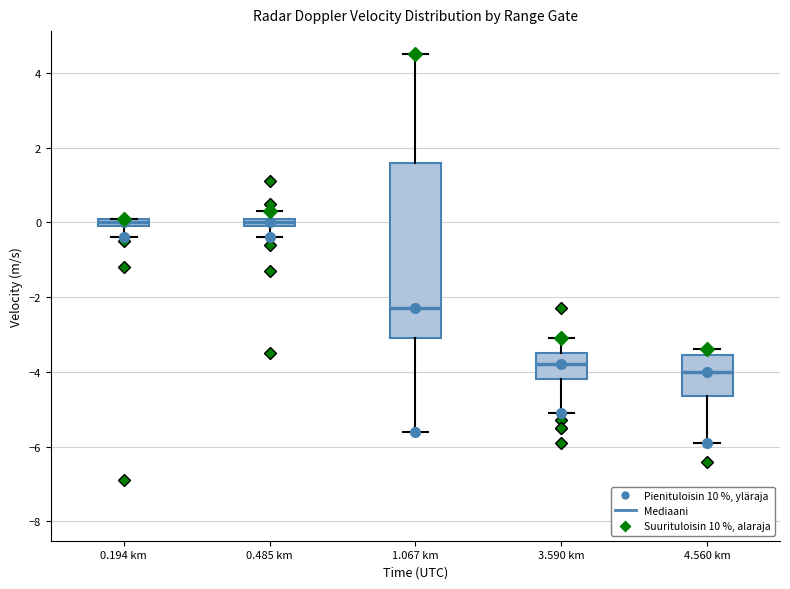

Where does the lower whisker of the box for 4.560 km end on the y-axis? The values are not printed on the chart, so give them approximately, as read against the axis.

-5.8